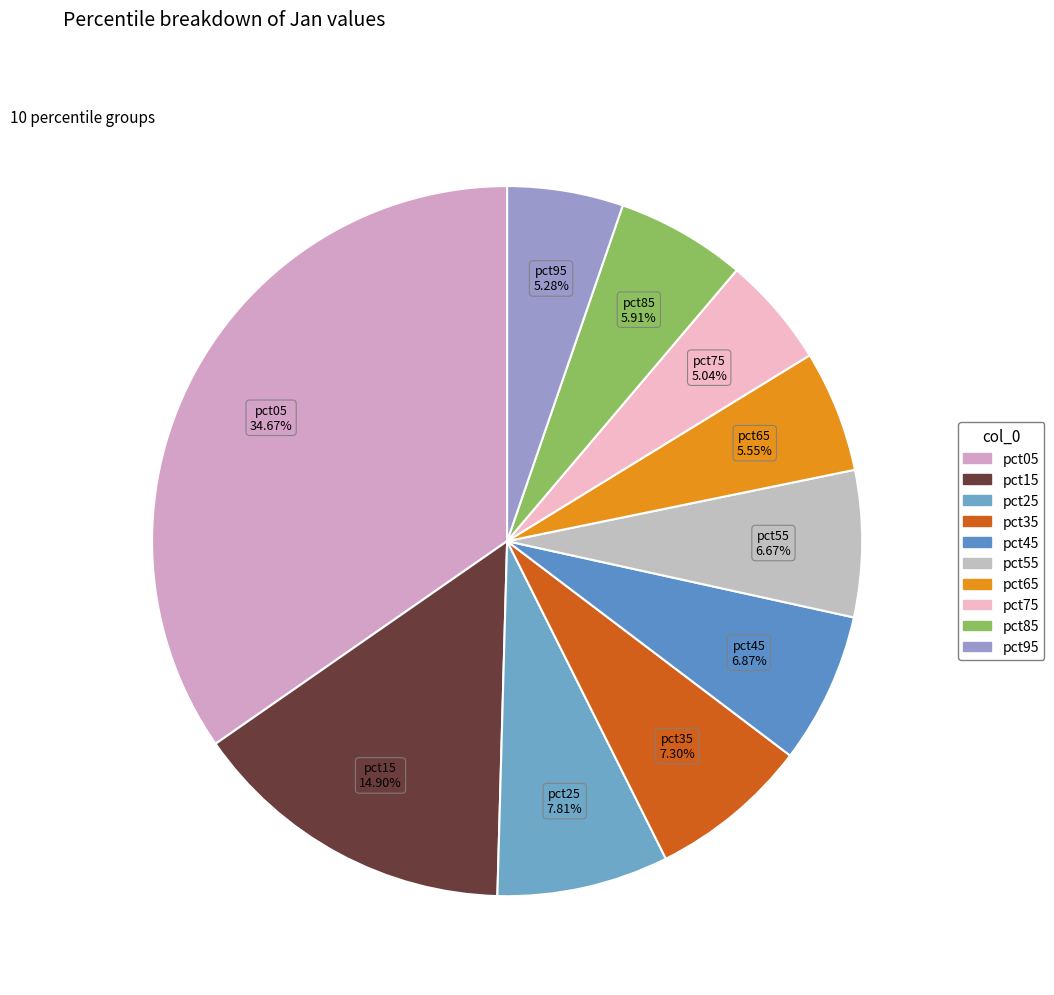

To the nearest percent, what is the difference between the largest and smallest slice percentages?

30%